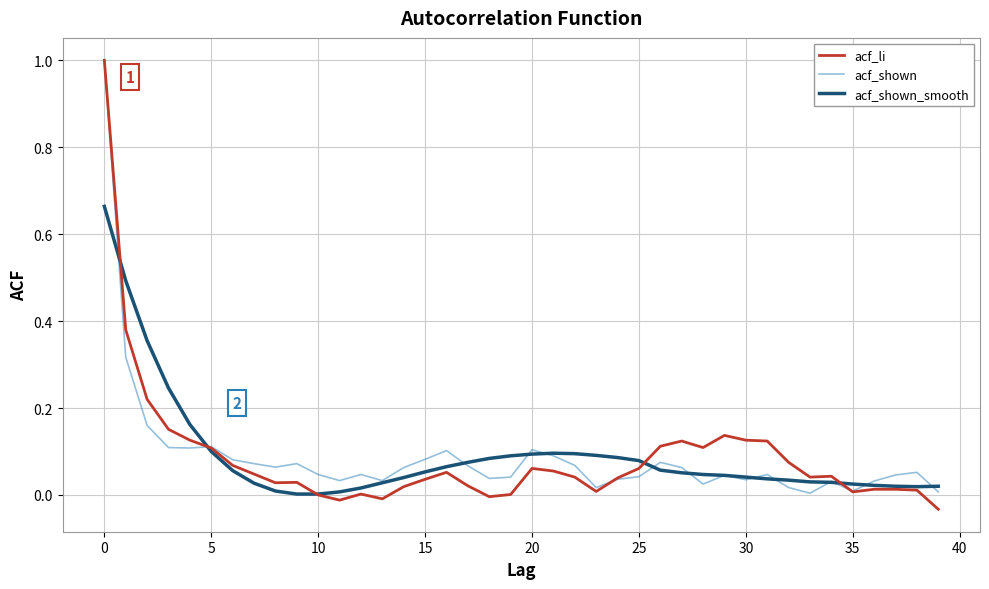

Which series has the widest spread of values?

acf_li